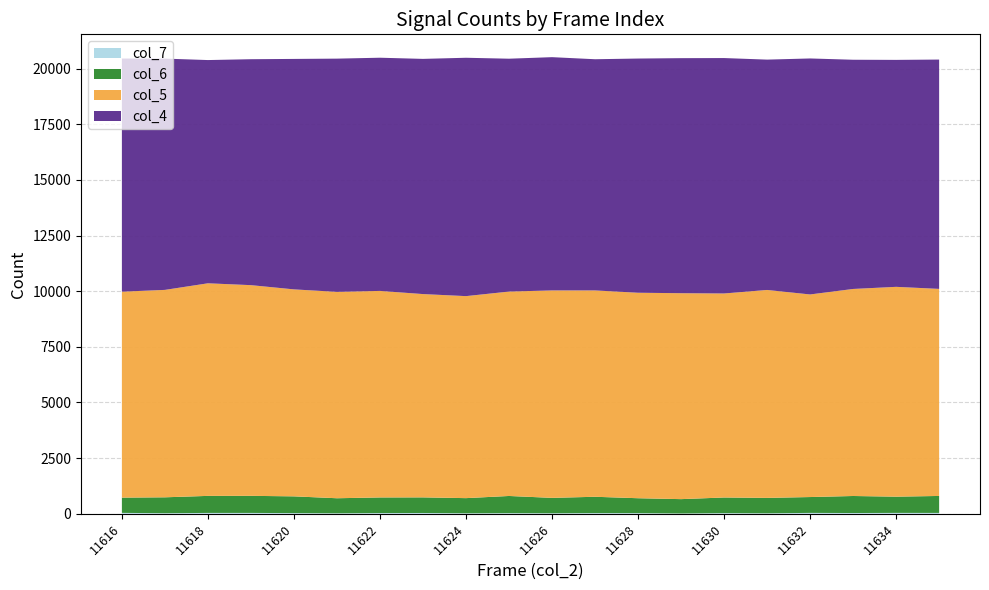

Does the chart have visible grid lines?

Yes